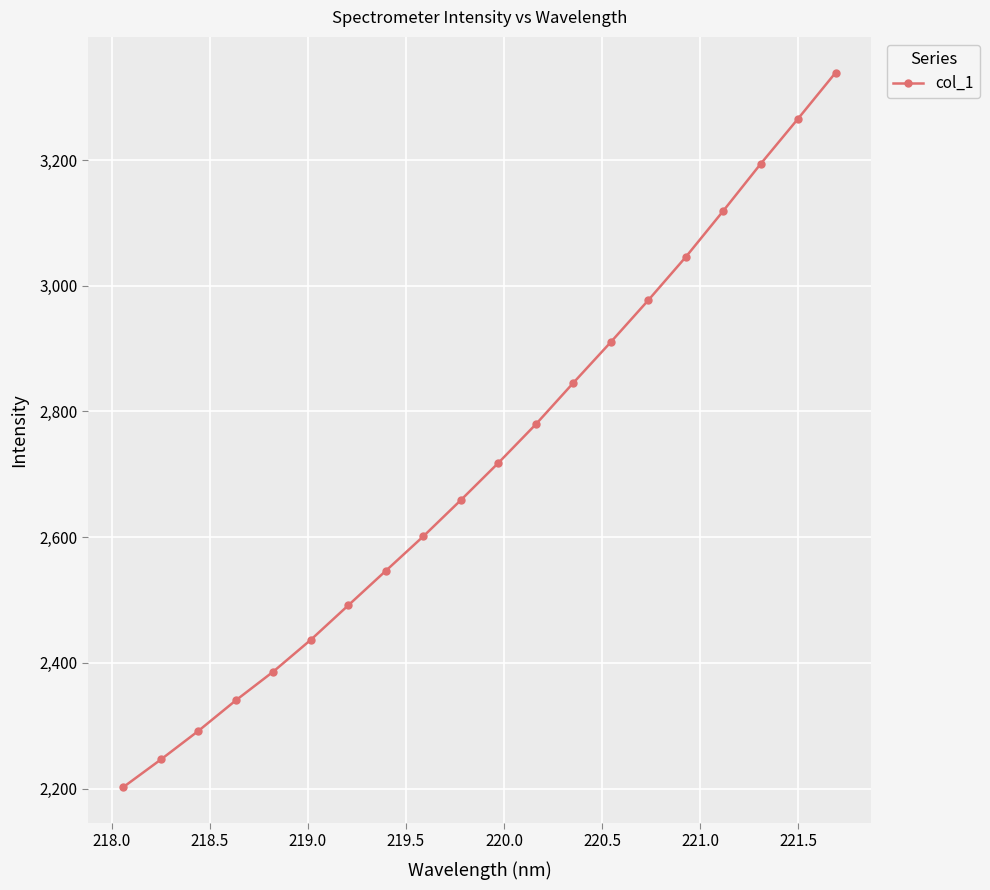

True or false: there are more than 2 points higher than both neighbors.

False